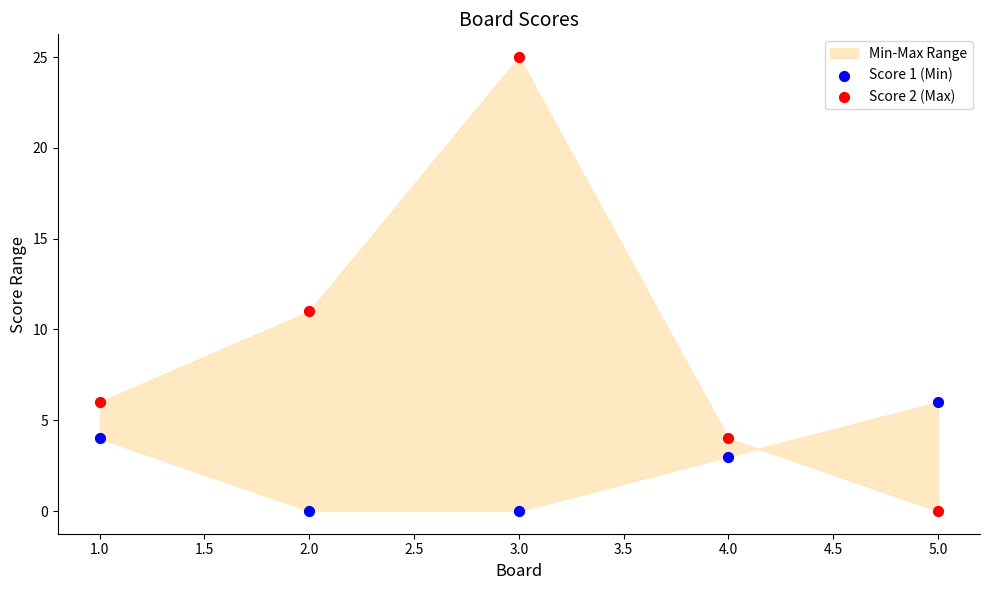

Which series has the widest spread of Y values?

Score 2 (Max)